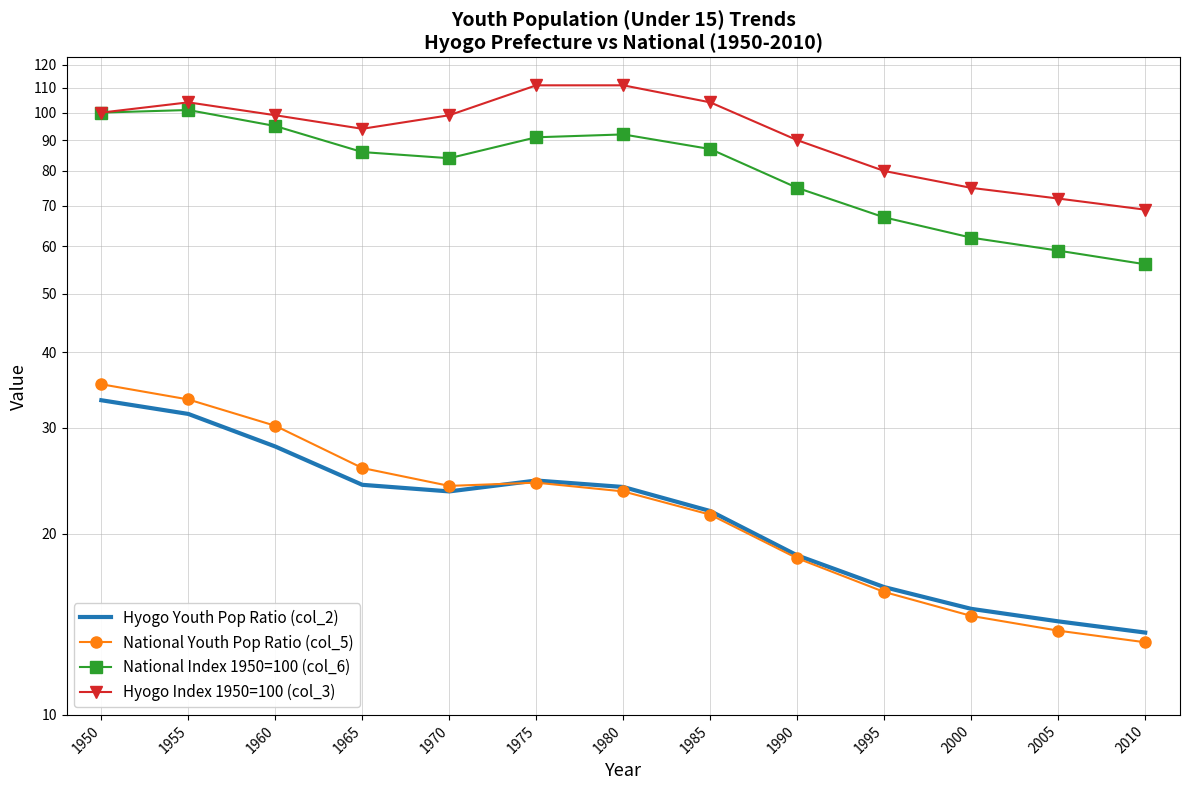

What is the value of the Hyogo Youth Pop Ratio (col_2) point at the 9th from the left?

18.4